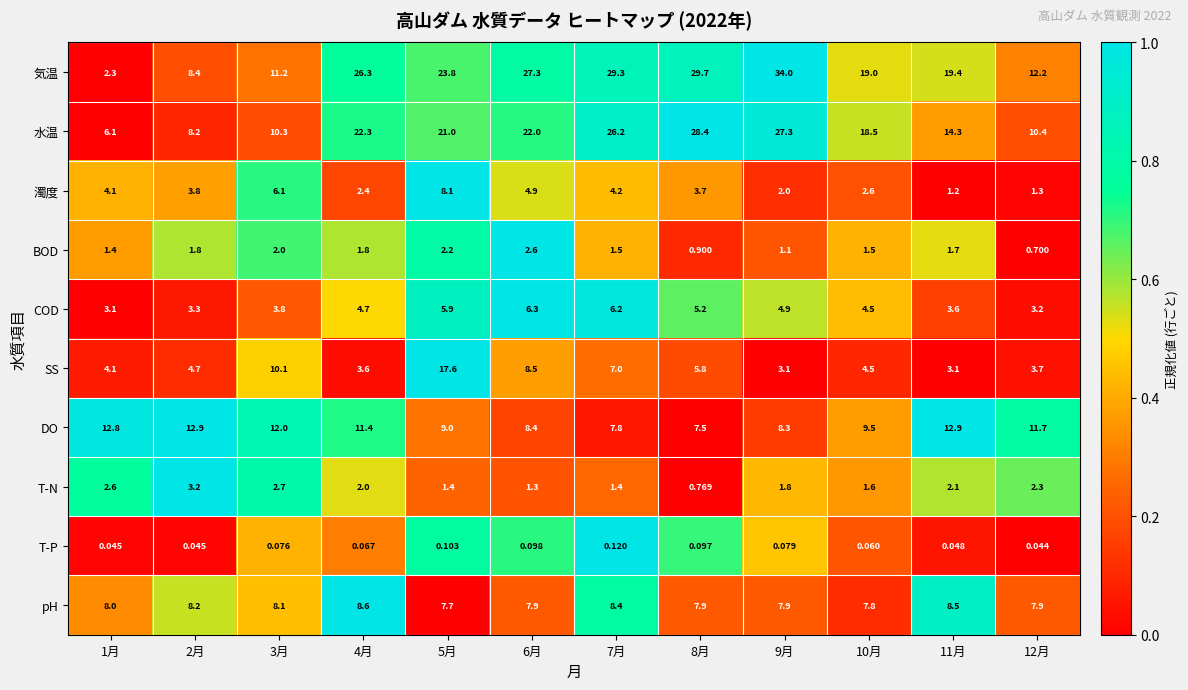

Which series has the largest total across all categories?

気温